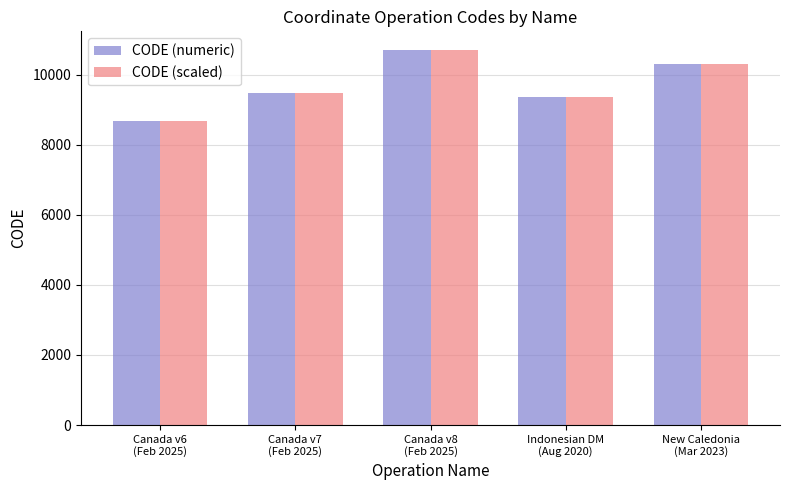

What is the difference between the maximum and second lowest values in the CODE (scaled) series?

1332